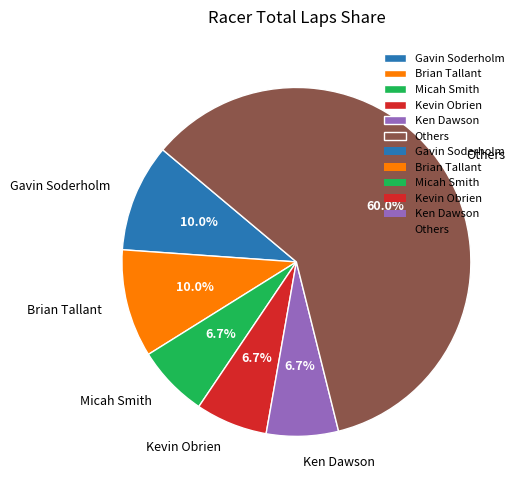

Does any single category account for the majority?

Yes